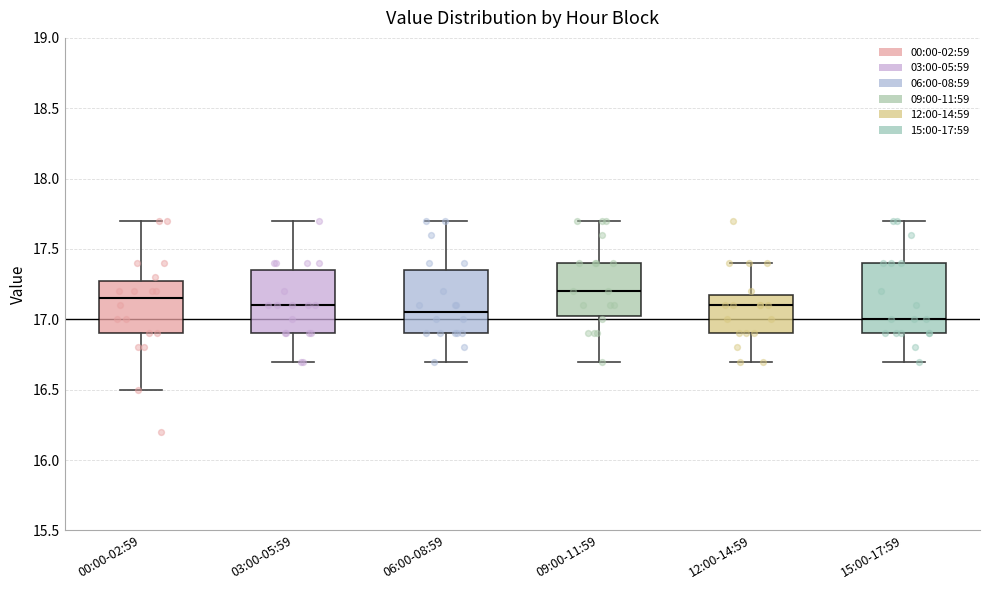

Reading left to right, transcribe this box plot: for each box, give where its median line is, the range the box spans, and where its two whiskers end, as read against the y-axis. The values are not printed on the chart, so give them approximately, as read against the axis.

00:00-02:59: median 17.15, box 16.90 to 17.30, whiskers 16.50 to 17.70
03:00-05:59: median 17.10, box 16.90 to 17.35, whiskers 16.70 to 17.70
06:00-08:59: median 17.05, box 16.90 to 17.35, whiskers 16.70 to 17.70
09:00-11:59: median 17.20, box 17.05 to 17.40, whiskers 16.70 to 17.70
12:00-14:59: median 17.10, box 16.90 to 17.20, whiskers 16.70 to 17.40
15:00-17:59: median 17.00, box 16.90 to 17.40, whiskers 16.70 to 17.70